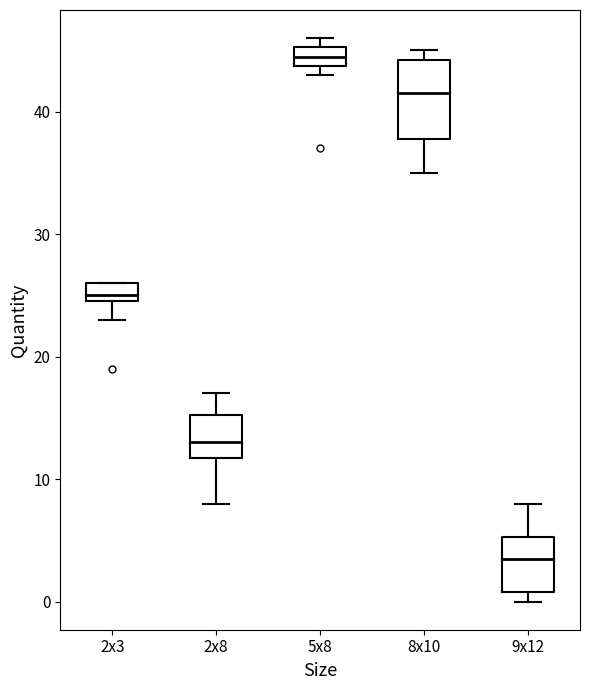

Where is the upper edge of the box for 2x3 on the y-axis? The values are not printed on the chart, so give them approximately, as read against the axis.

26